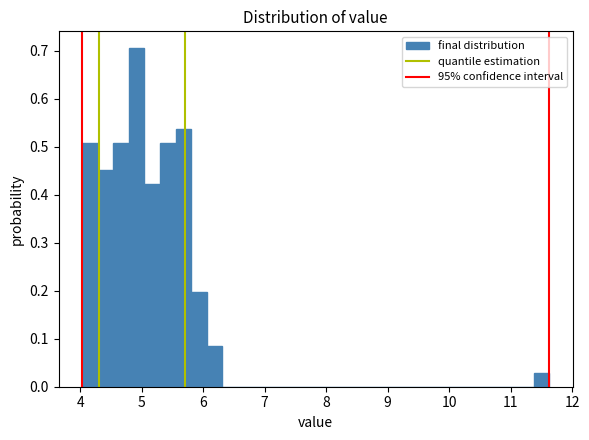

Around what value on the x-axis is the tallest bar? Give the approximate position of its centre, as read against the axis.

4.9